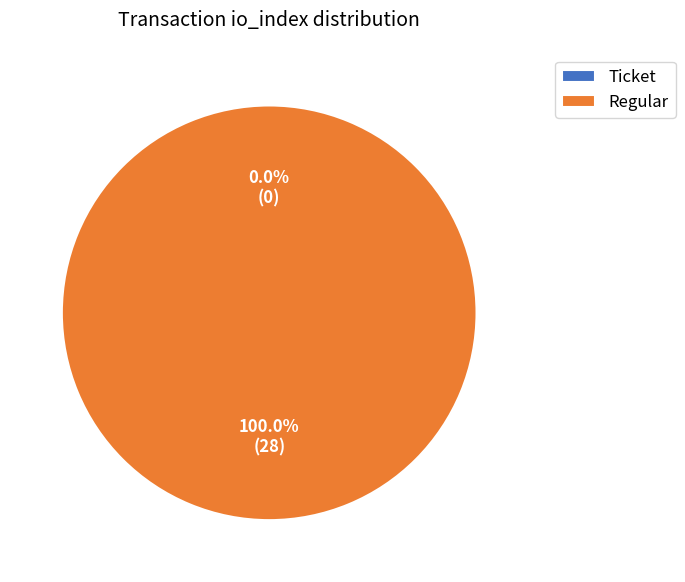

Count the number of slices in the pie.

2